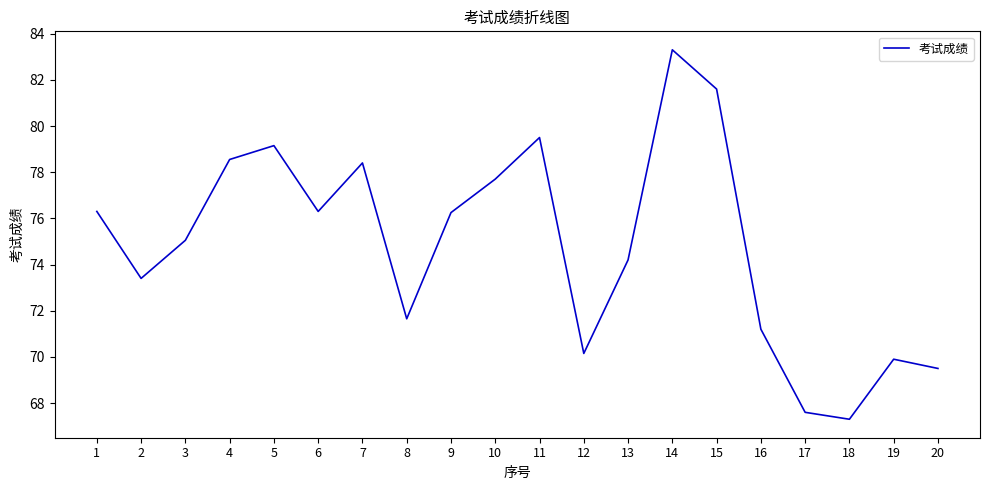

How many values exceed 76?

10